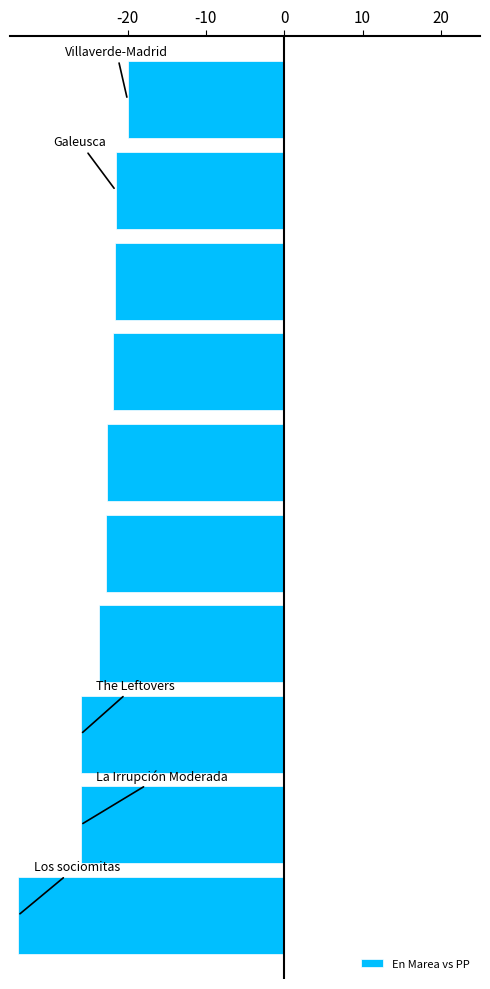

What is the maximum value shown in the chart?

-20.0